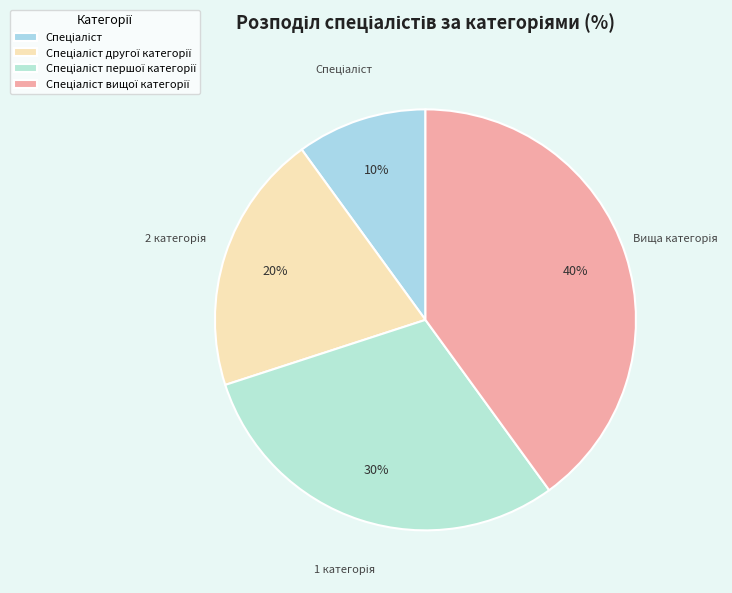

How many slices are in this pie chart?

4